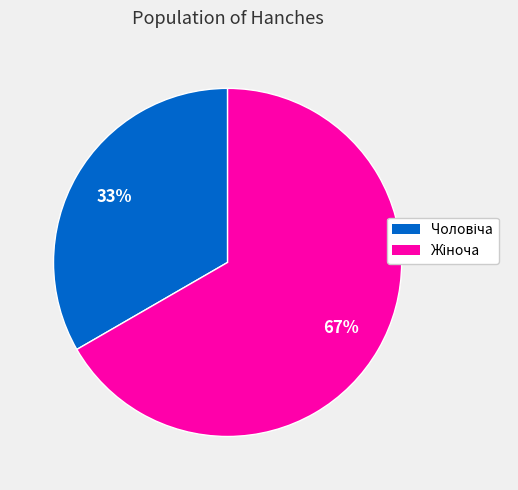

Is there any slice that represents more than half of the pie?

Yes